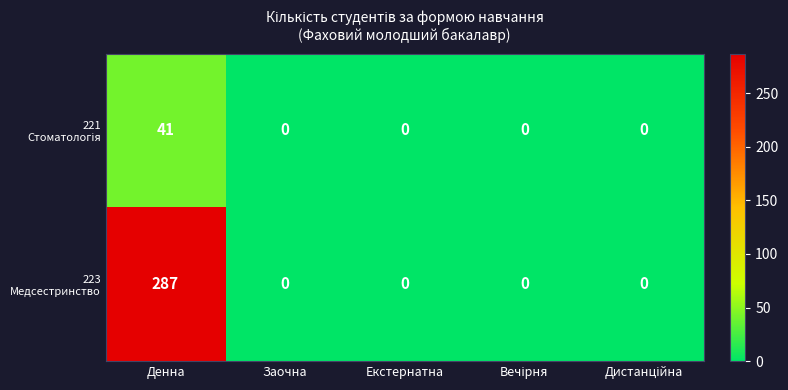

How many series are shown in this chart?

2